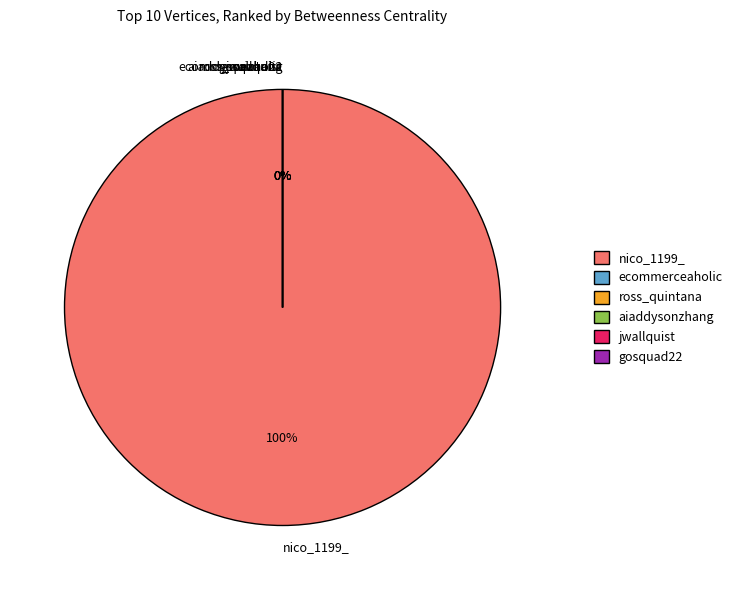

How many segments does this pie chart have?

6